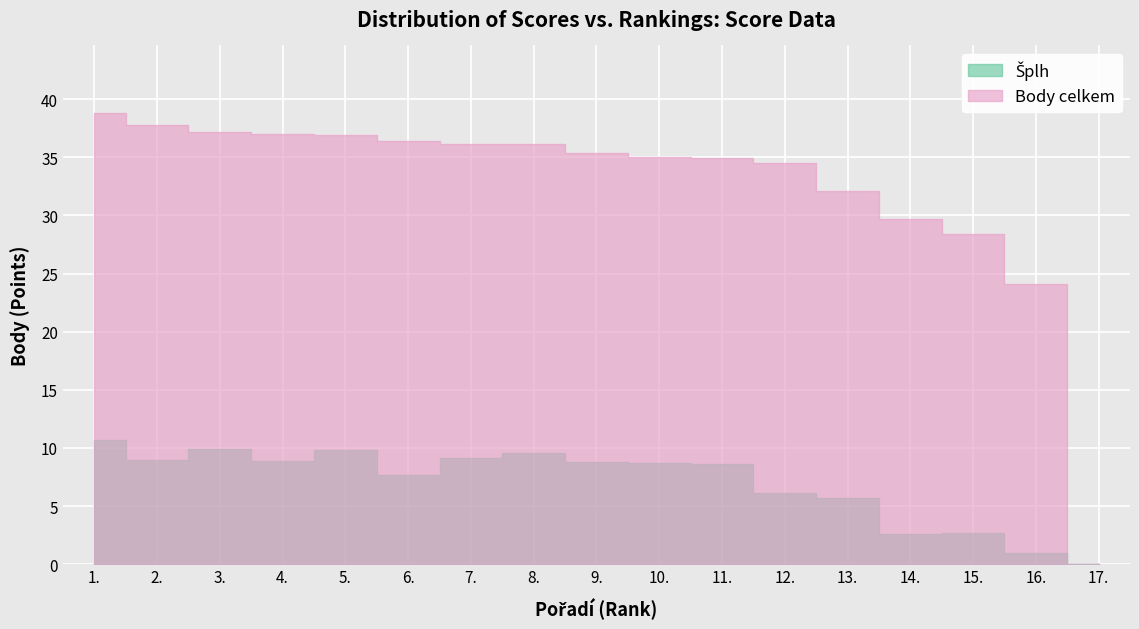

What is the value of the Šplh point at the 6th from the left?

7.7